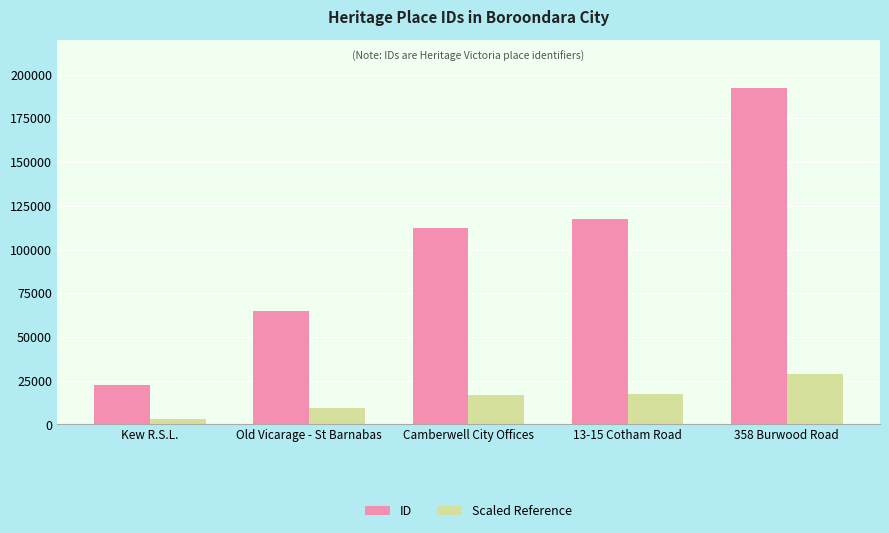

Is the value of Scaled Reference at 13-15 Cotham Road greater than the value of ID at Camberwell City Offices?

No